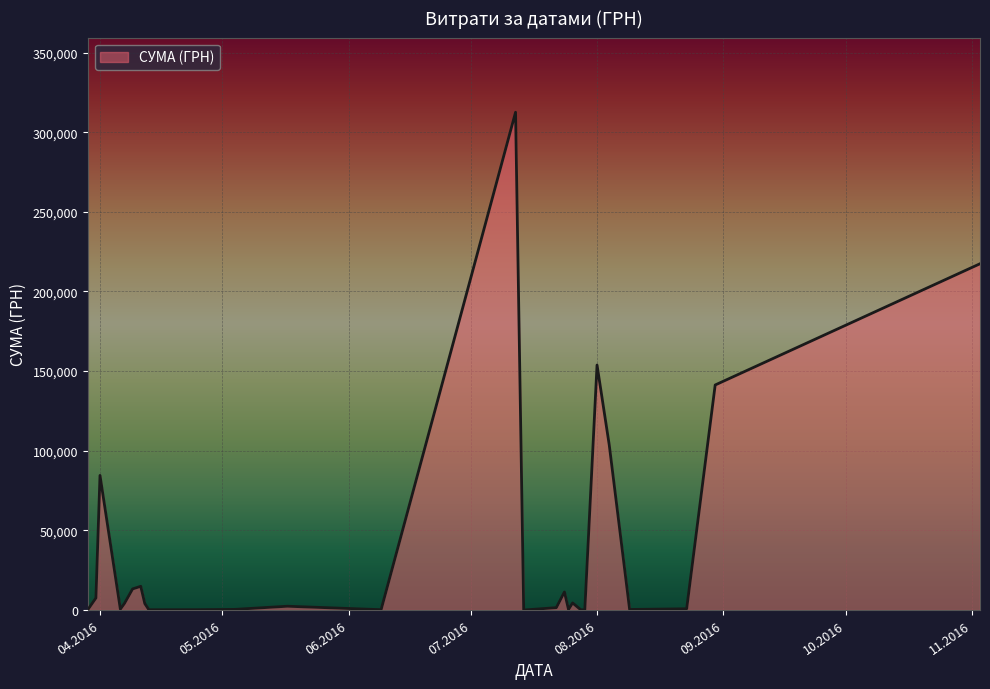

What is the maximum value shown in the chart?

312524.2